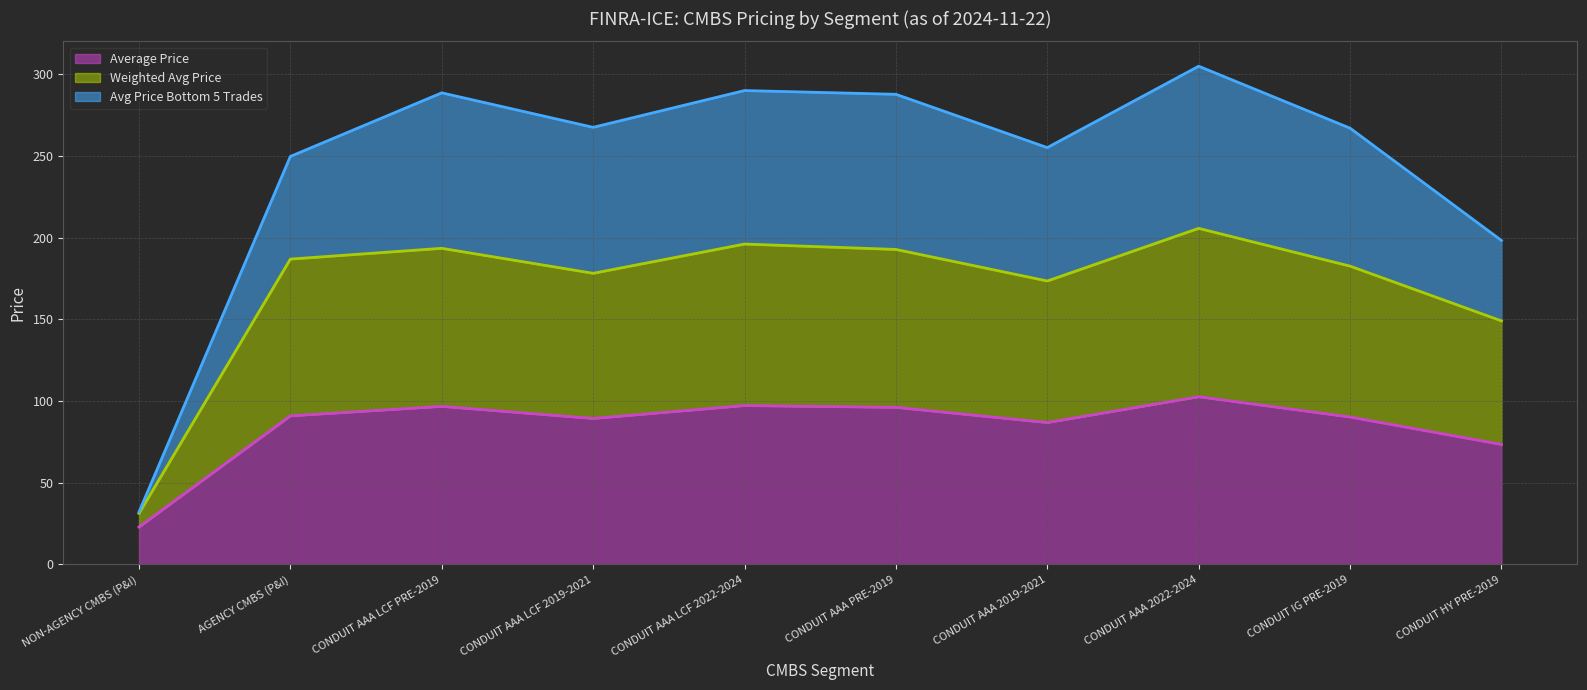

What is the sum of all Average Price values?

846.1